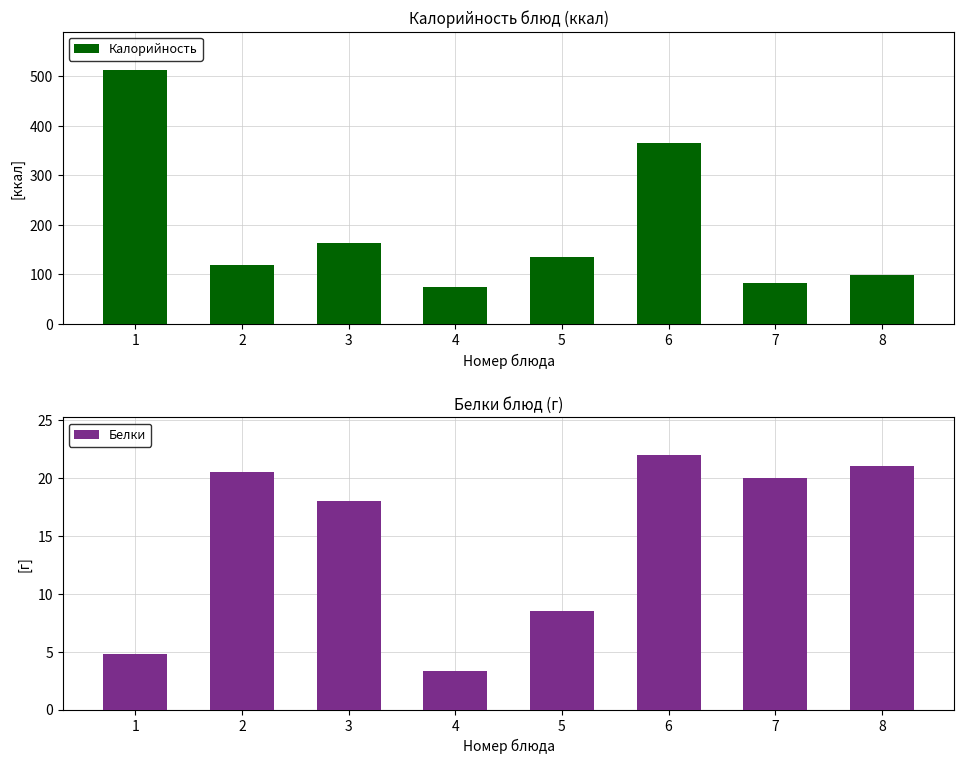

What is the difference between the Калорийность values at 8 and 5?

36.8